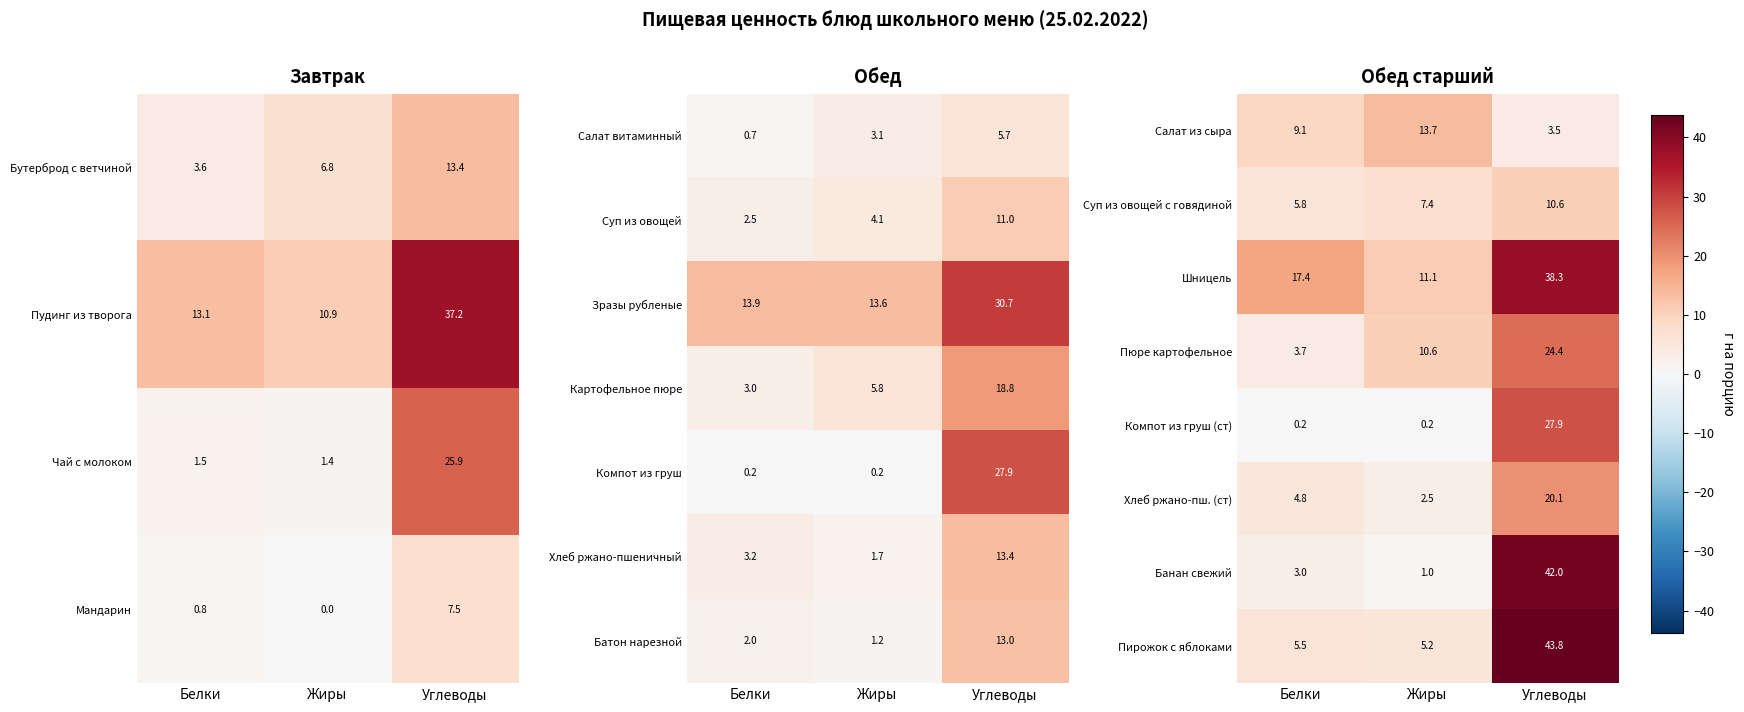

How many data points in Салат из сыра are above 9?

2